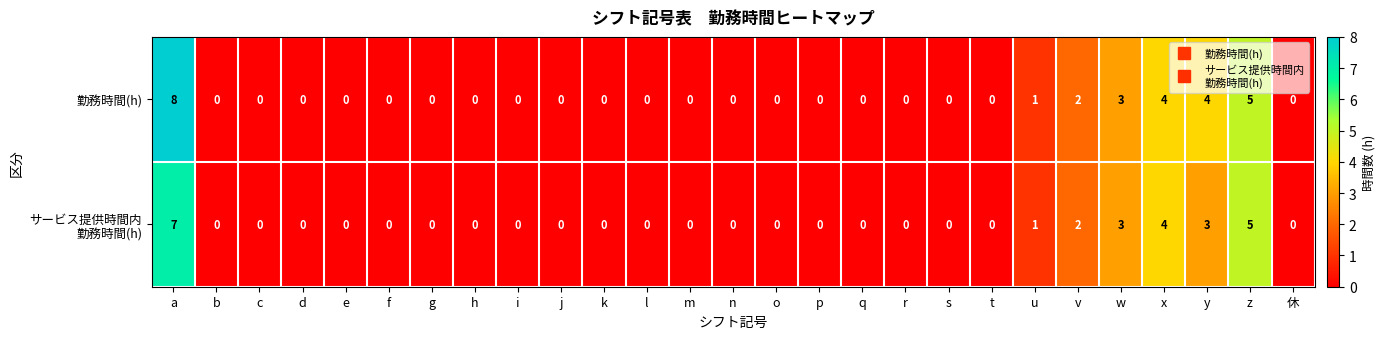

Is it true that 勤務時間(h) equals -4 at m?

False